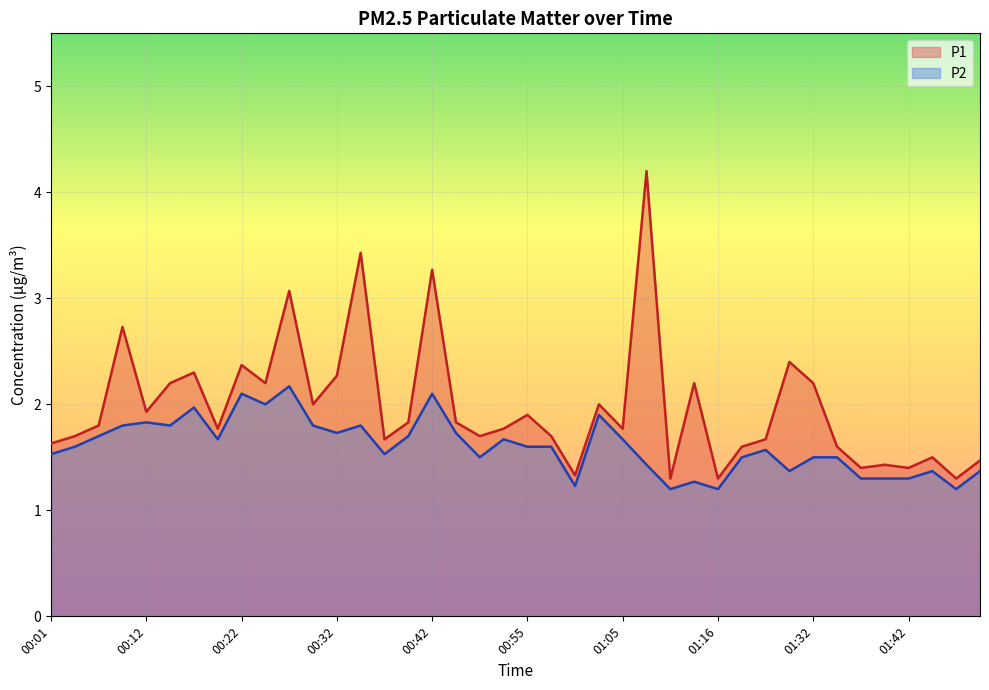

True or false: P2 and P1 intersect in this chart.

False